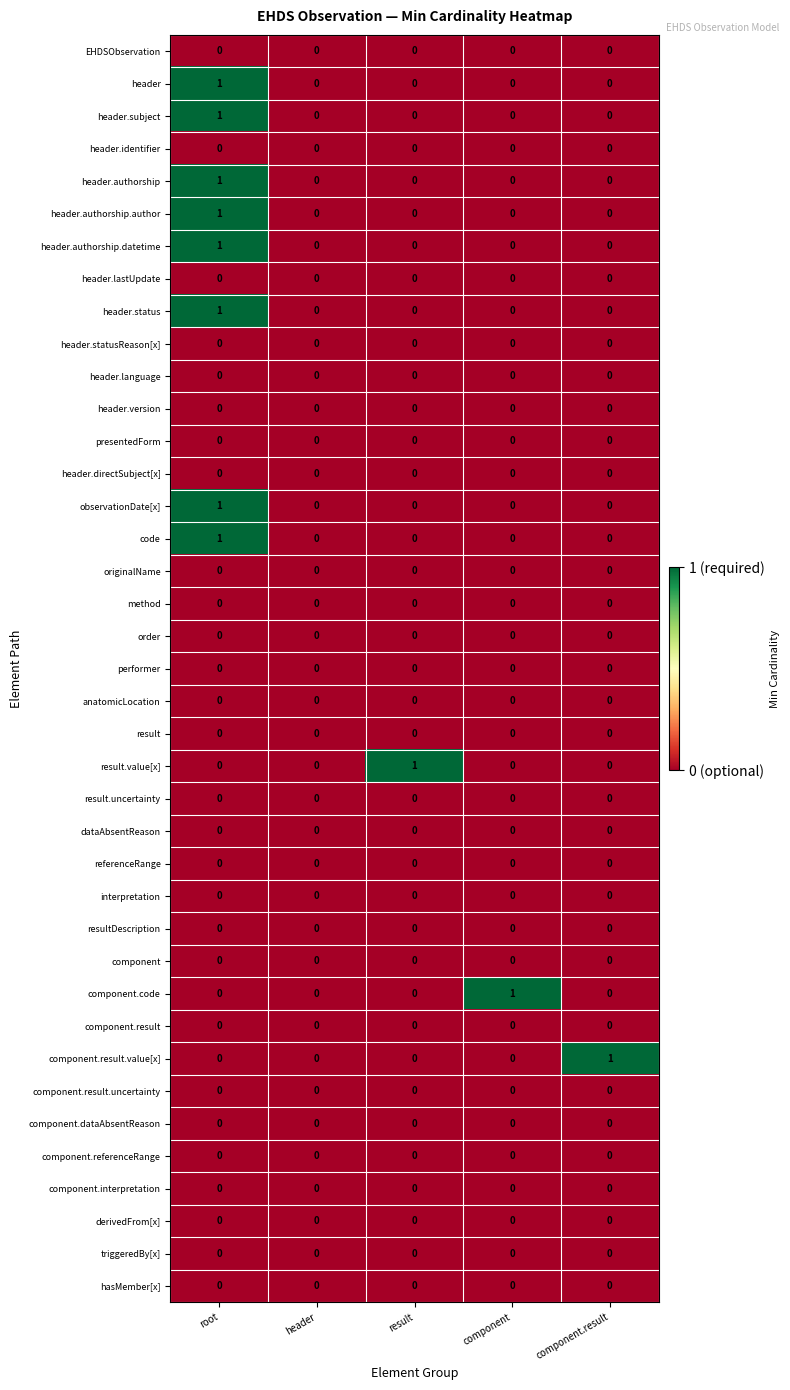

The value of component.result.value[x] at component is 0. True or false?

True